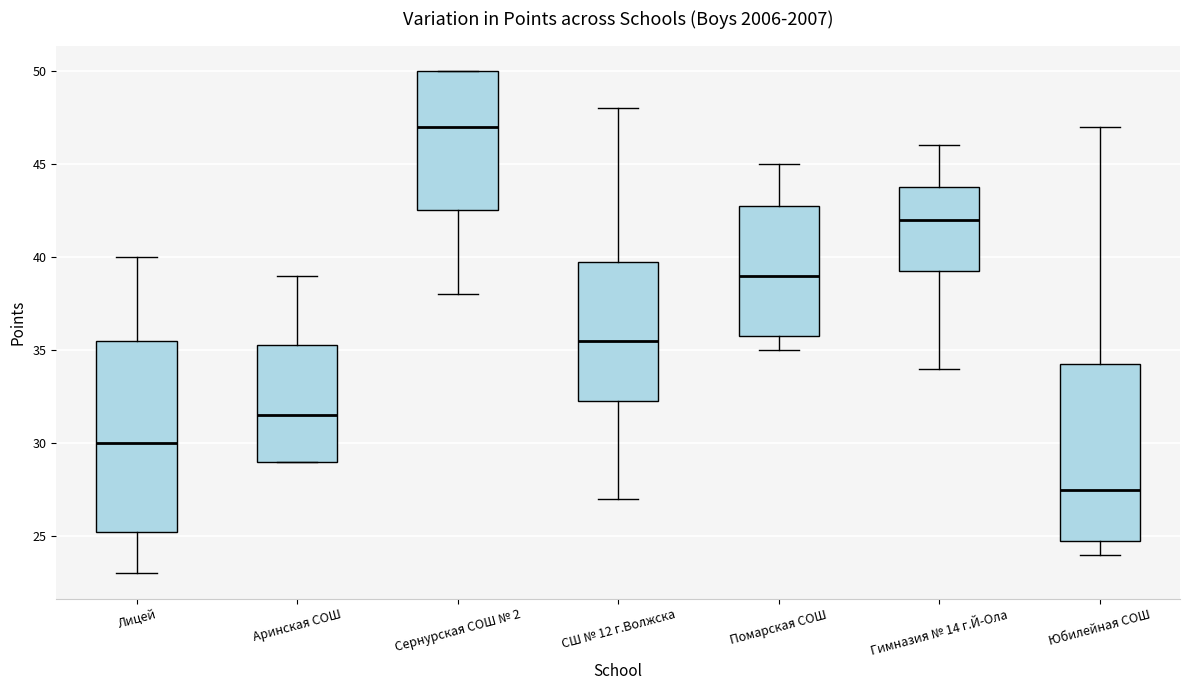

Which box has the highest median line?

Сернурская СОШ № 2